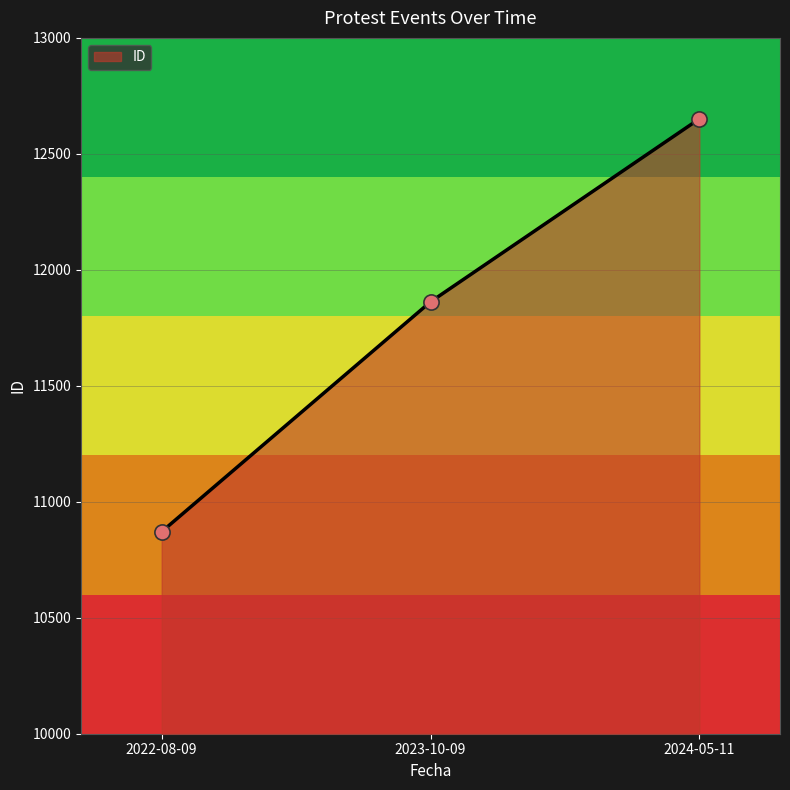

Between 2022-08-09 and 2023-10-09, which is larger?

2023-10-09